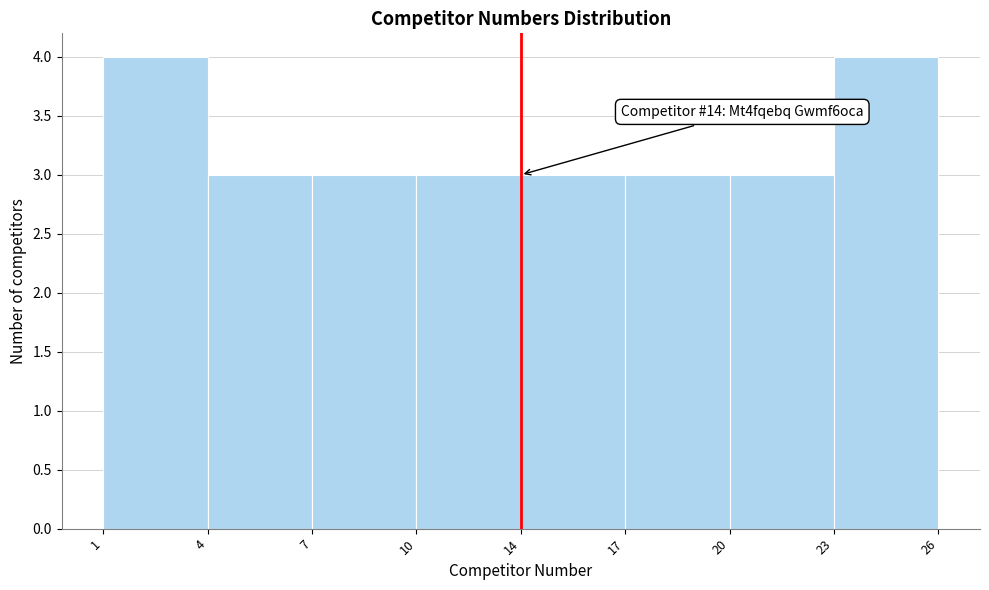

Reading right to left, transcribe all the data shown in this chart.

4	3	3	3	3	3	3	4